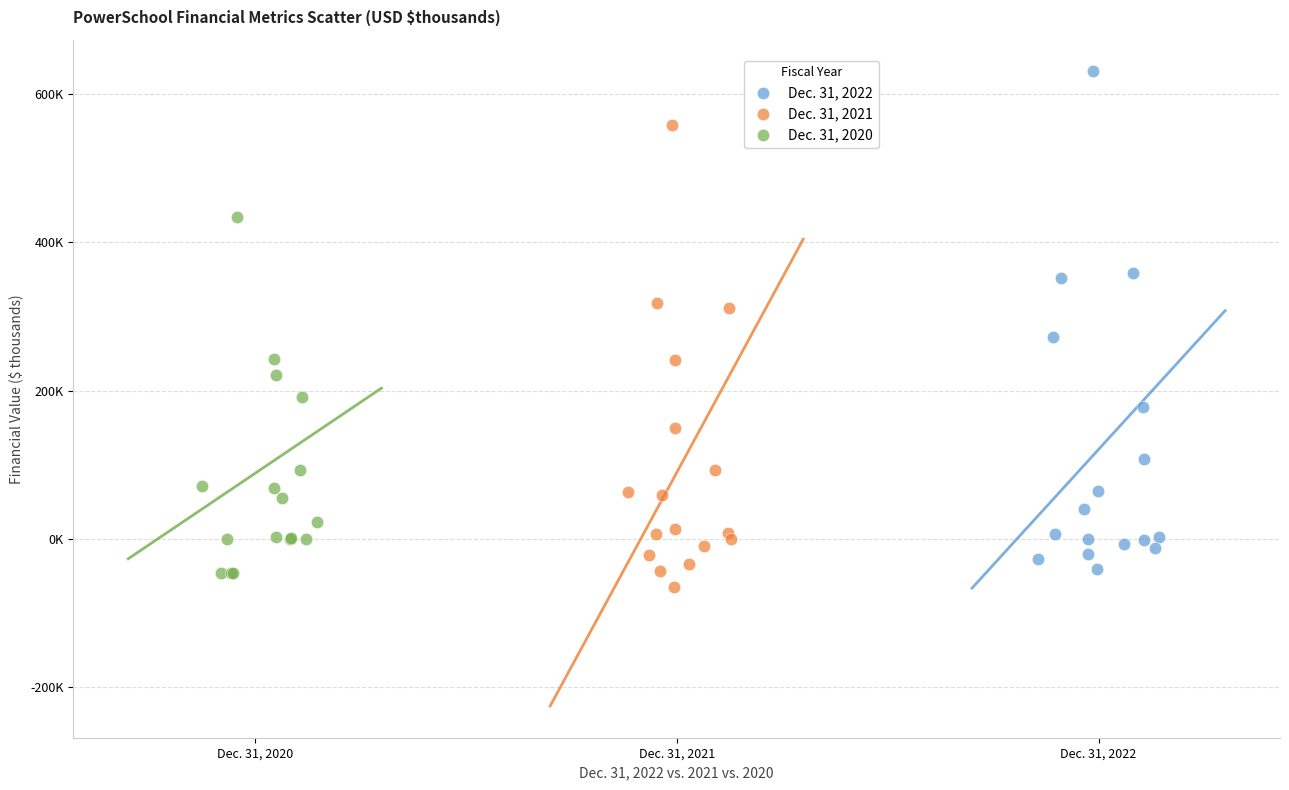

Which series reaches the maximum Y coordinate?

Dec. 31, 2022